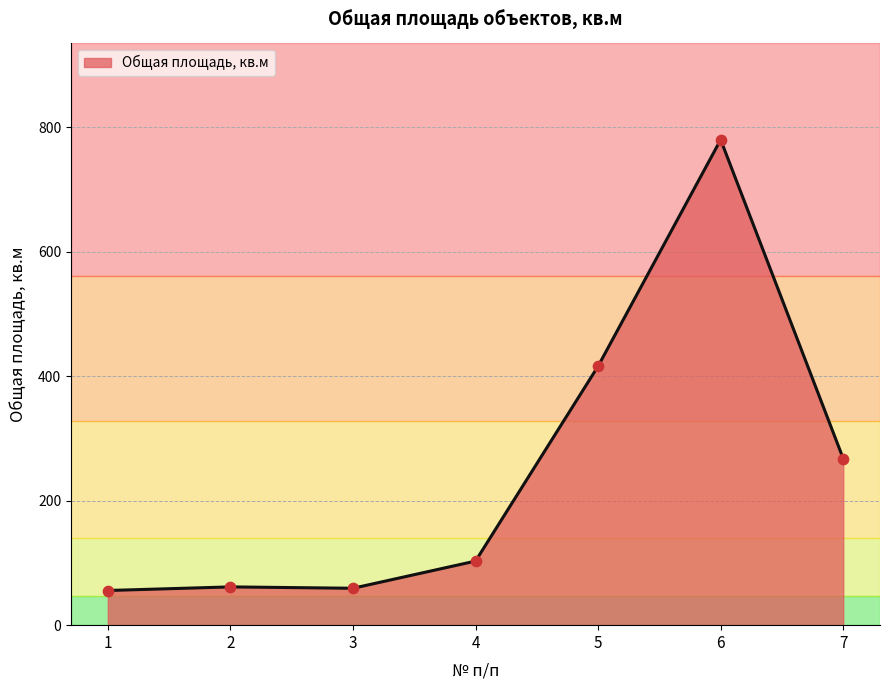

Between 7 and 2, which is larger?

7